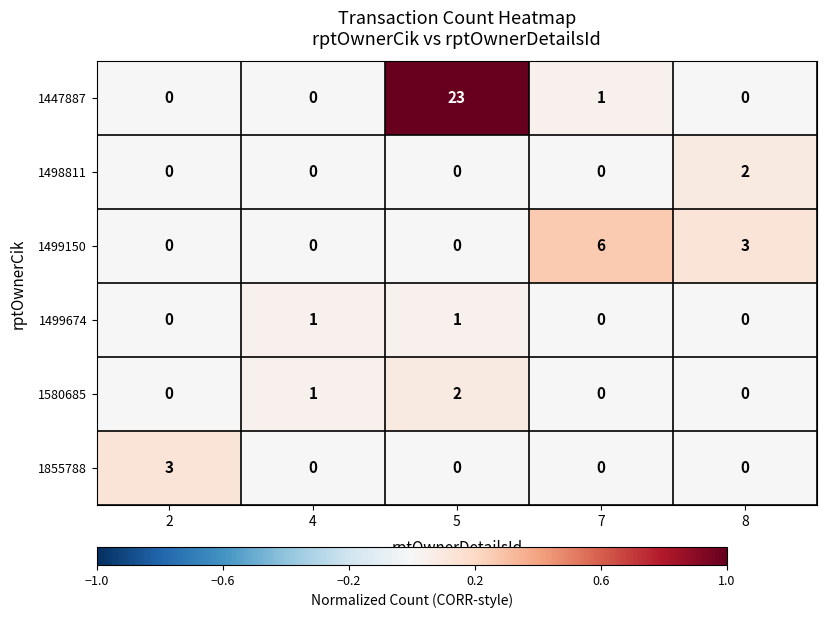

Which series has the widest spread of values?

1447887